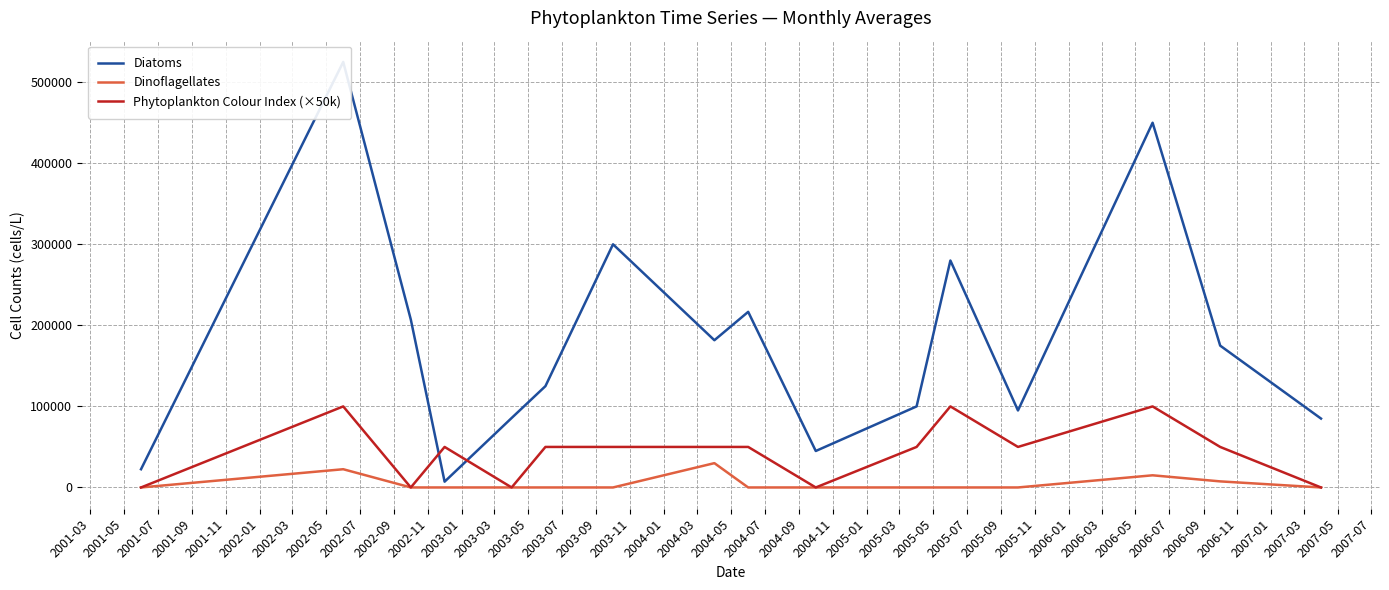

What position from the left is 2003-09?

16